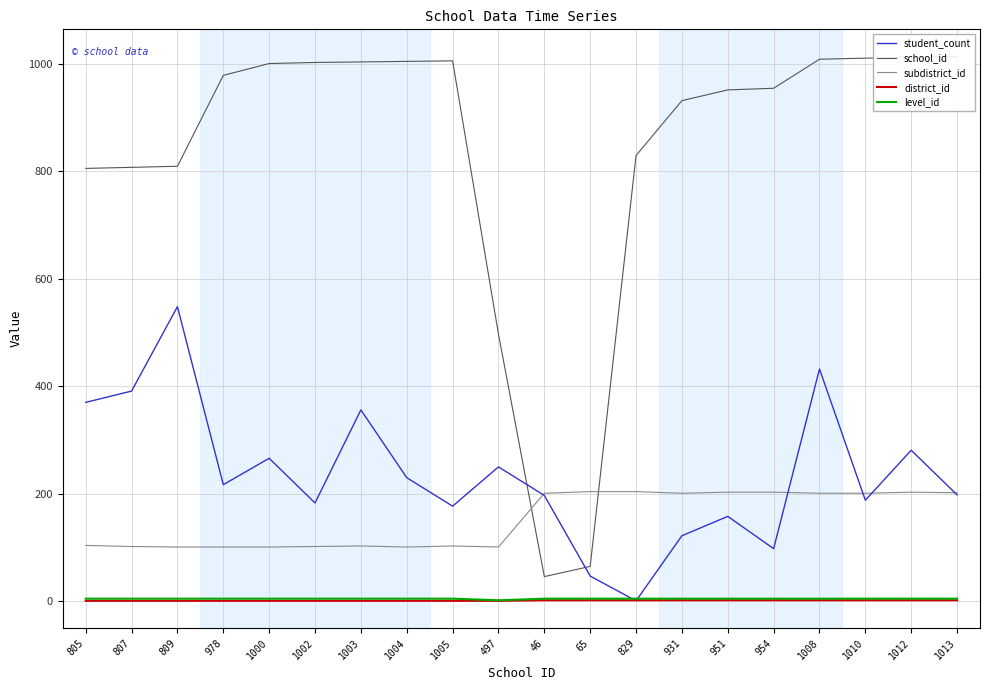

What is the total value across all series at 807?

1306